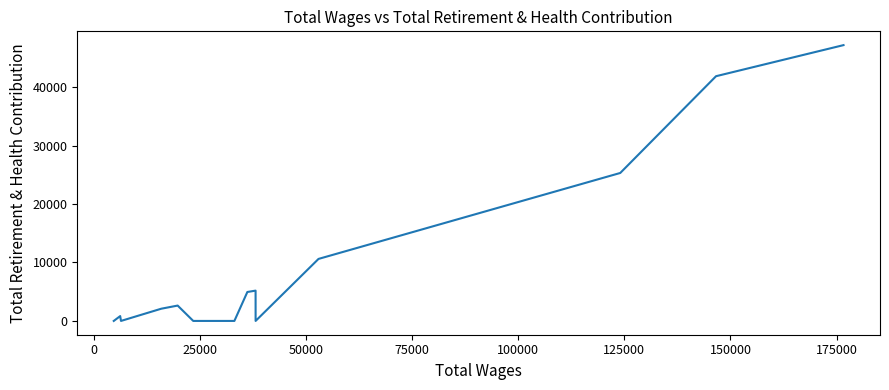

Reading left to right, what are all the values shown in this chart?

0	828	0	2088	2628	0	0	4951	5185	0	10611	25315	41871	47188